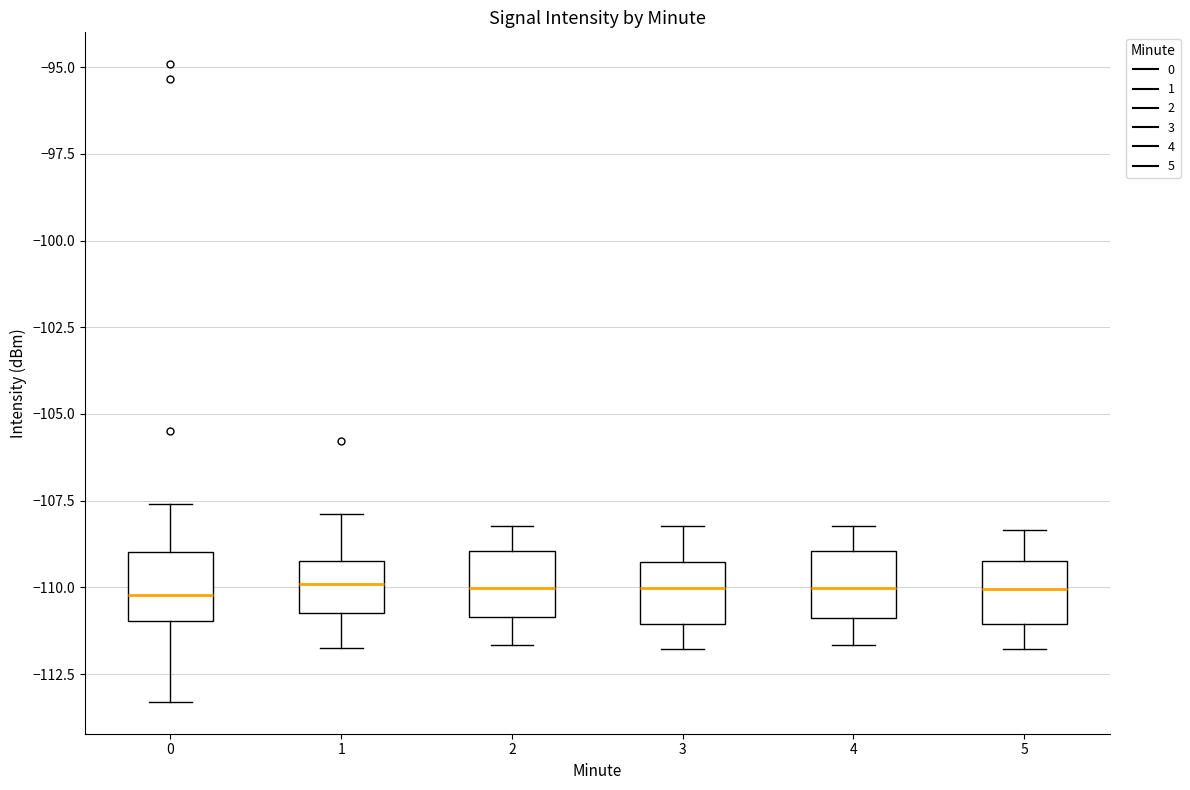

Reading left to right, read every box against the y-axis: the position of its median line, the range the box covers, and the ends of its whiskers. The values are not printed on the chart, so give them approximately, as read against the axis.

0: median -110.0, box -111.0 to -109.0, whiskers -113.5 to -107.5
1: median -110.0, box -110.5 to -109.0, whiskers -112.0 to -108.0
2: median -110.0, box -111.0 to -109.0, whiskers -111.5 to -108.0
3: median -110.0, box -111.0 to -109.5, whiskers -112.0 to -108.0
4: median -110.0, box -111.0 to -109.0, whiskers -111.5 to -108.0
5: median -110.0, box -111.0 to -109.0, whiskers -112.0 to -108.5